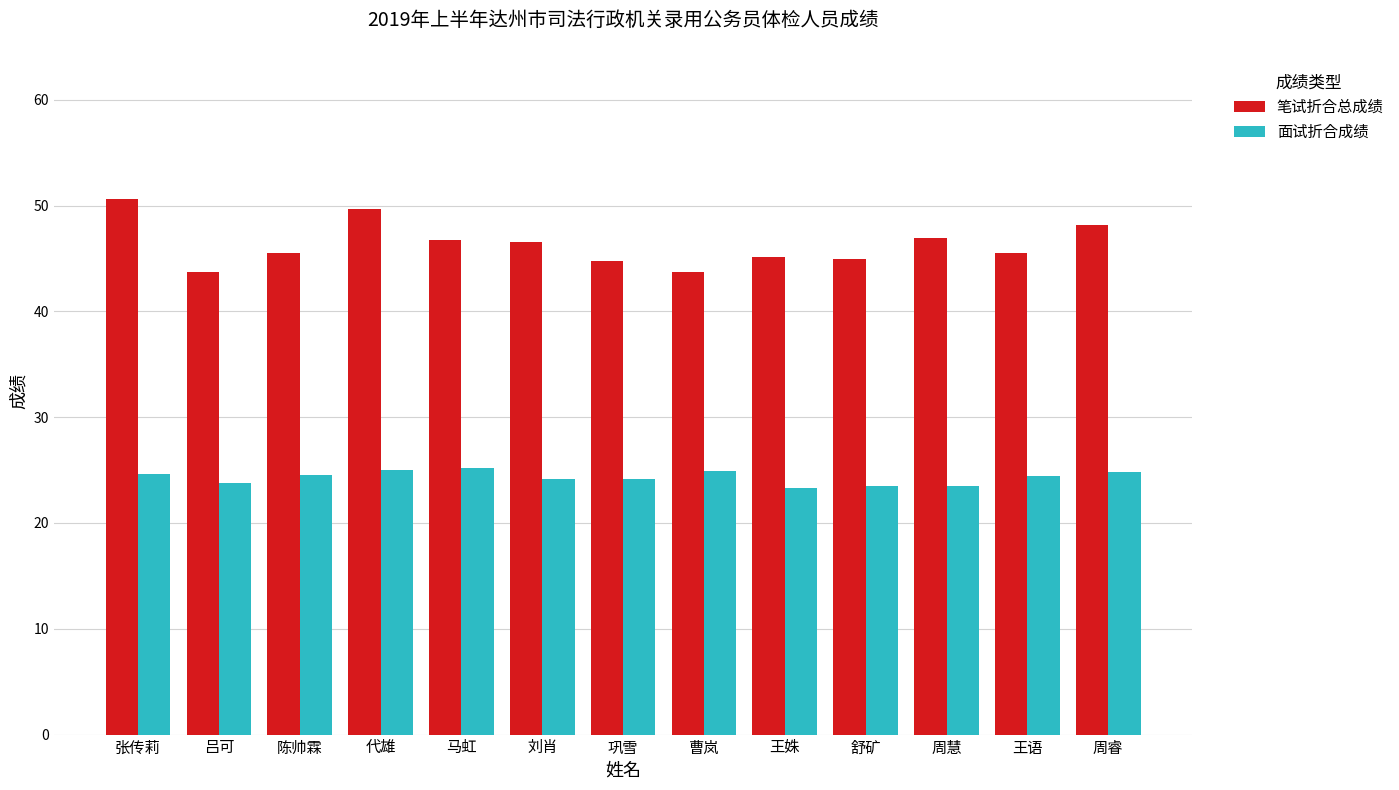

What is the label of the 2nd bar from the left?

吕可